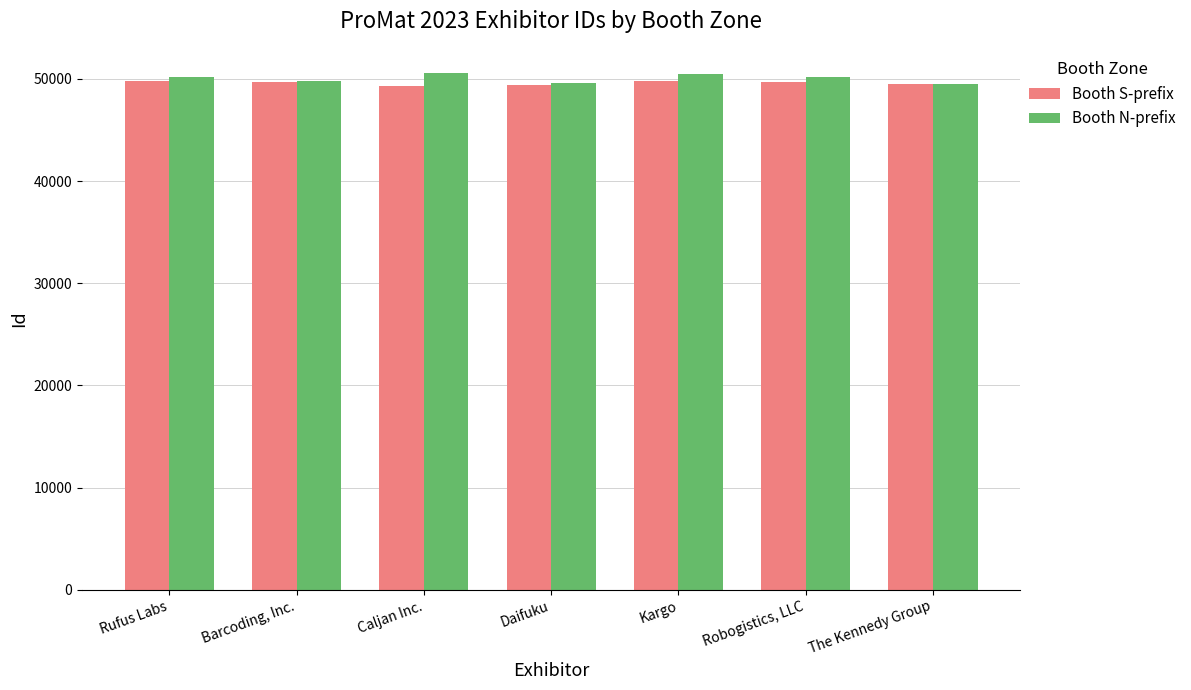

What is the minimum value shown in the chart?

49293